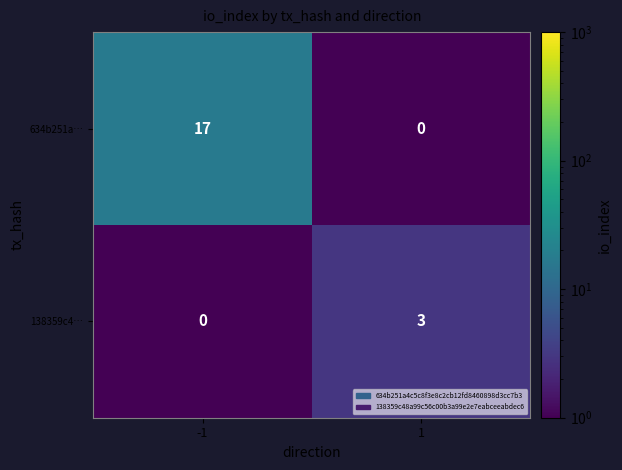

Which series changed the most between -1 and 1?

634b251a…